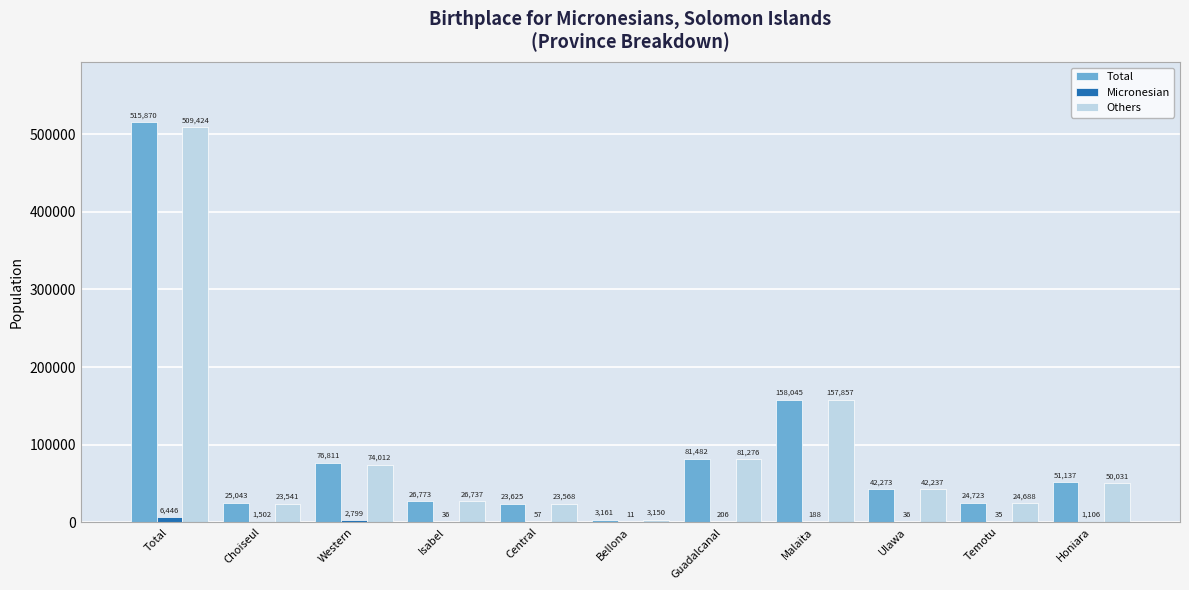

Which series has the largest range (max minus min)?

Total